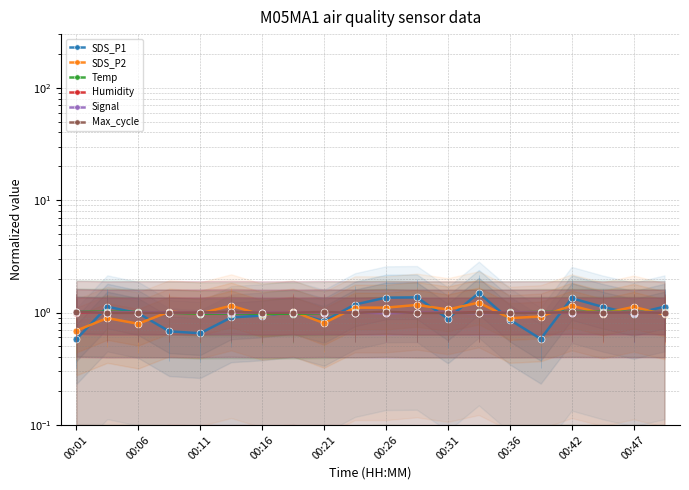

What is the greatest value displayed?

1.5